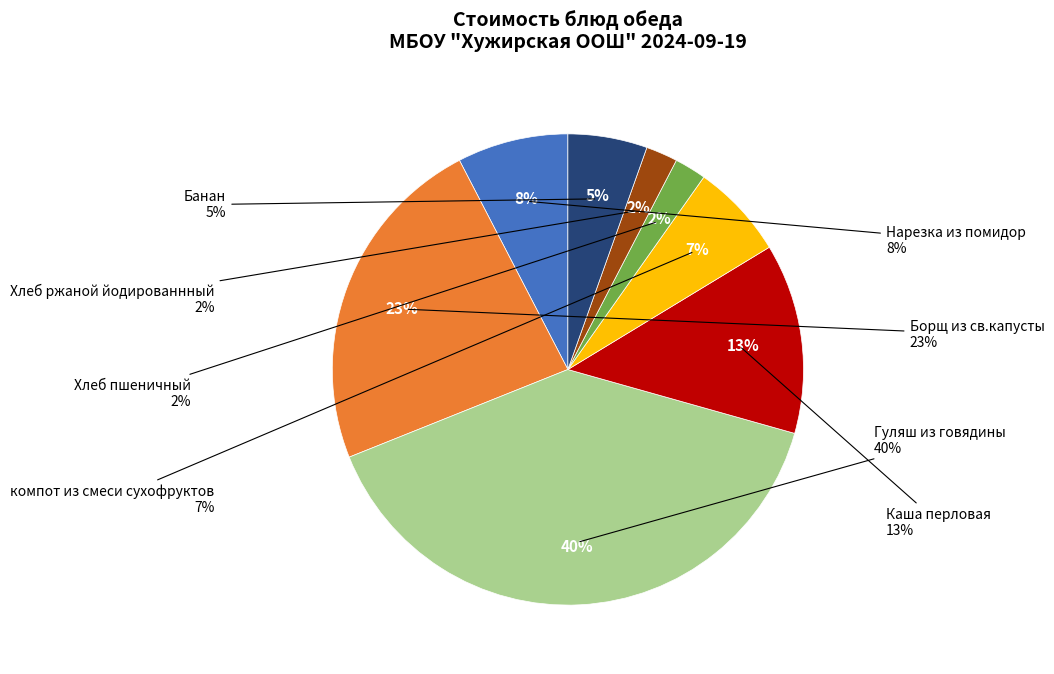

Does Гуляш из говядины represent more than half of the total?

No